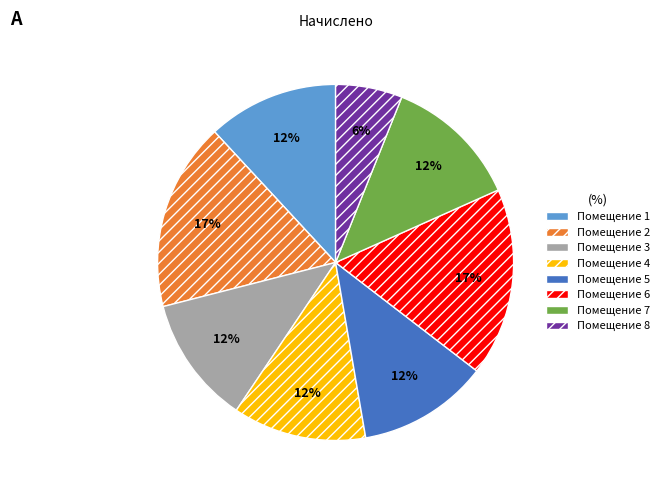

Does any single category account for the majority?

No